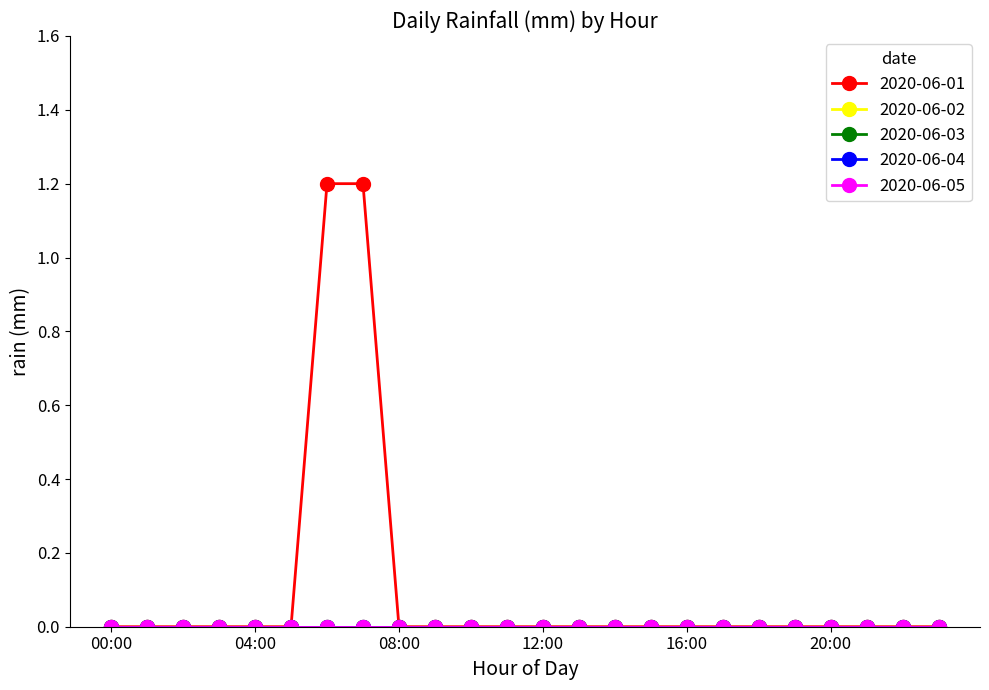

True or false: 2020-06-02 has more than 2 interior local peaks.

False